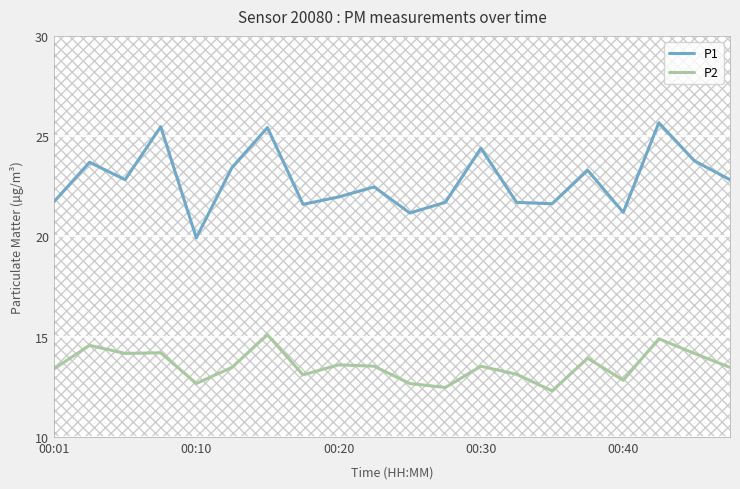

How many distinct data groups are displayed?

2